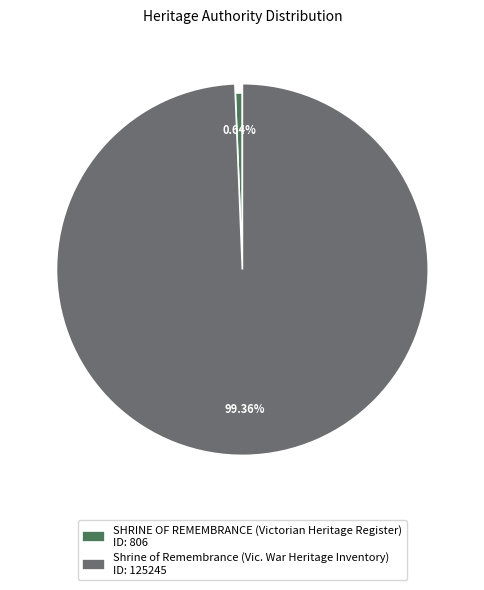

Is Shrine of Remembrance (Vic. War Heritage Inventory) the majority of the pie?

Yes